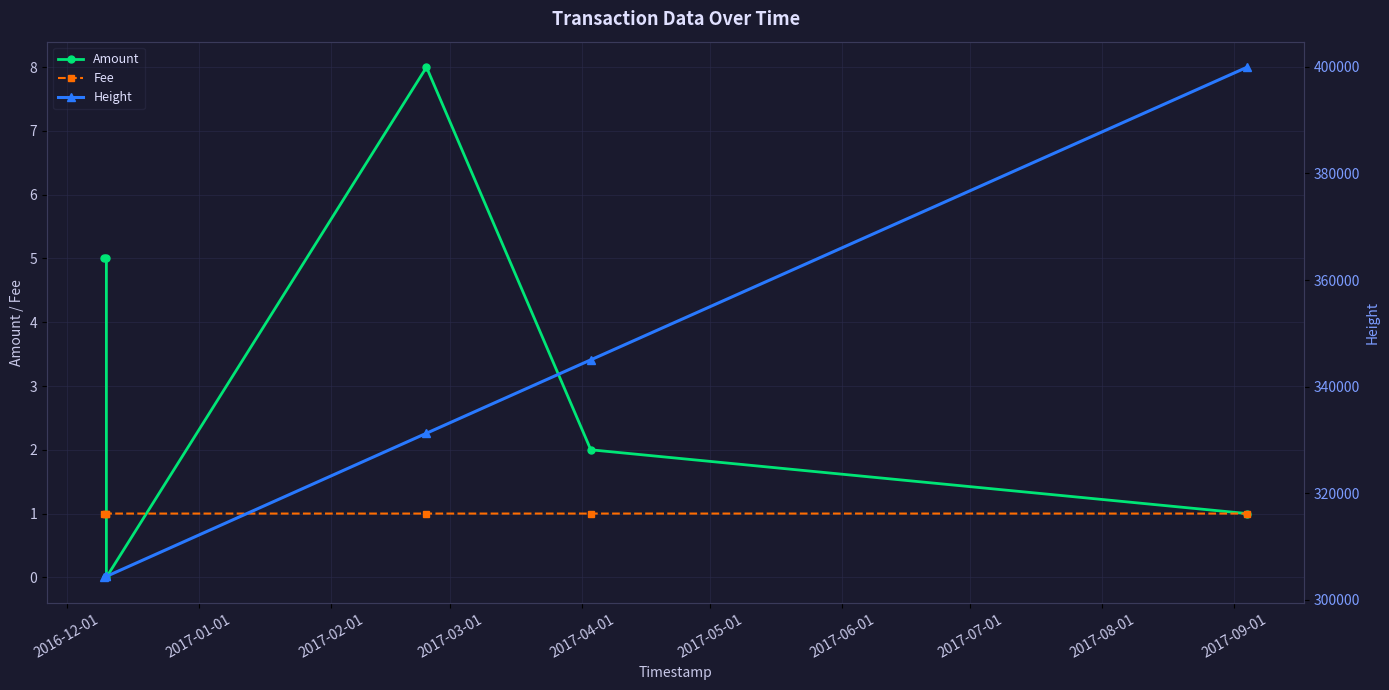

True or false: Amount has more than 2 points higher than both neighbors.

False